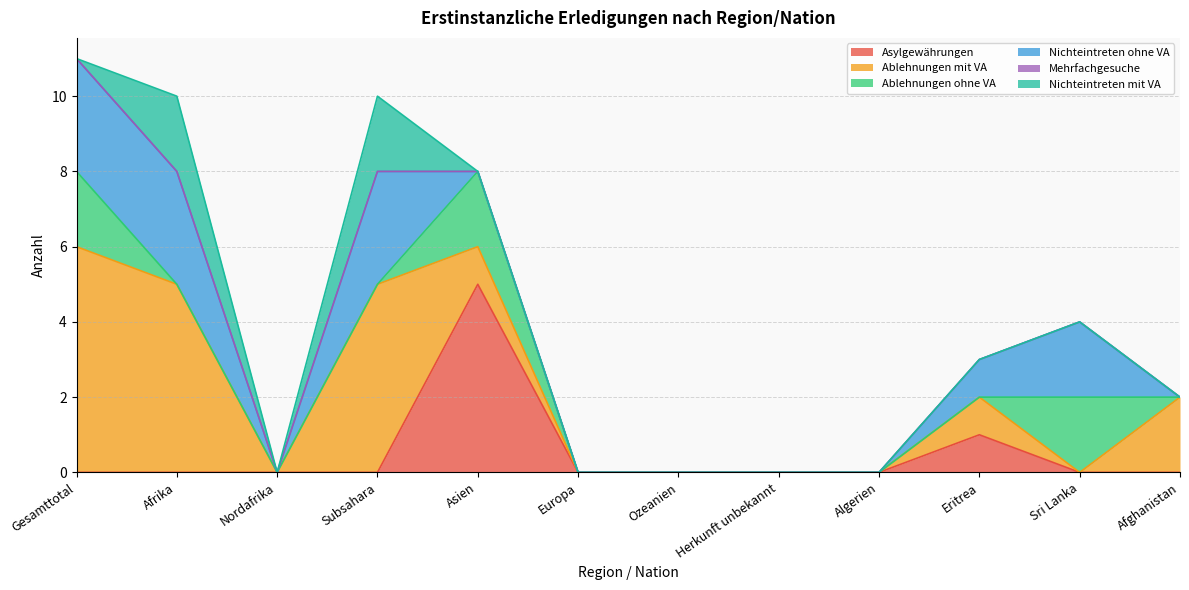

What is the label of the 1st point from the left?

Gesamttotal